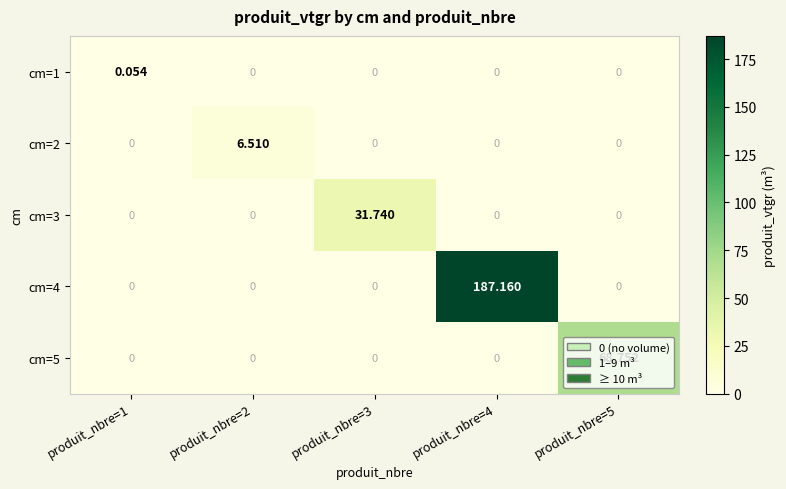

Is the value of cm=5 at produit_nbre=1 greater than the value of cm=3 at produit_nbre=3?

No